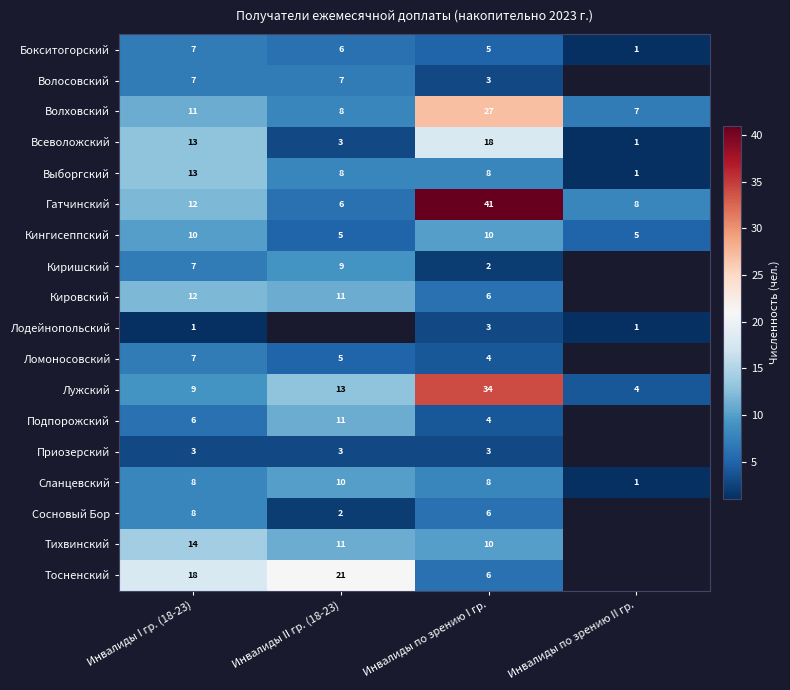

Which category has the highest value in the Волховский series?

Инвалиды по зрению I гр.